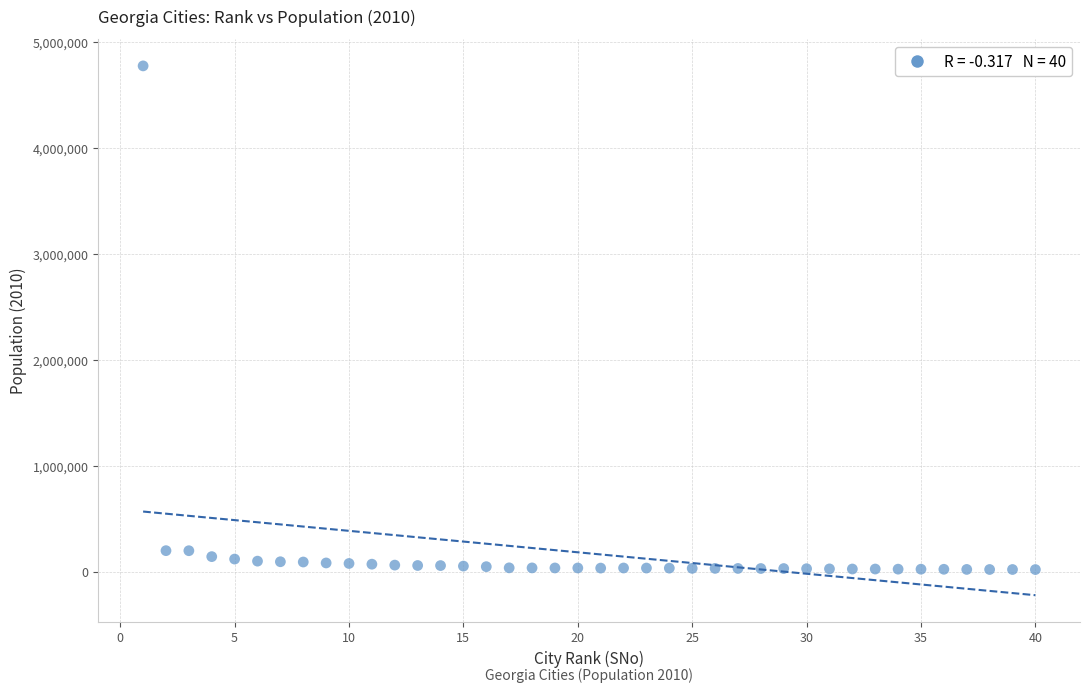

What is the range of Y values (max minus min)?

4755590